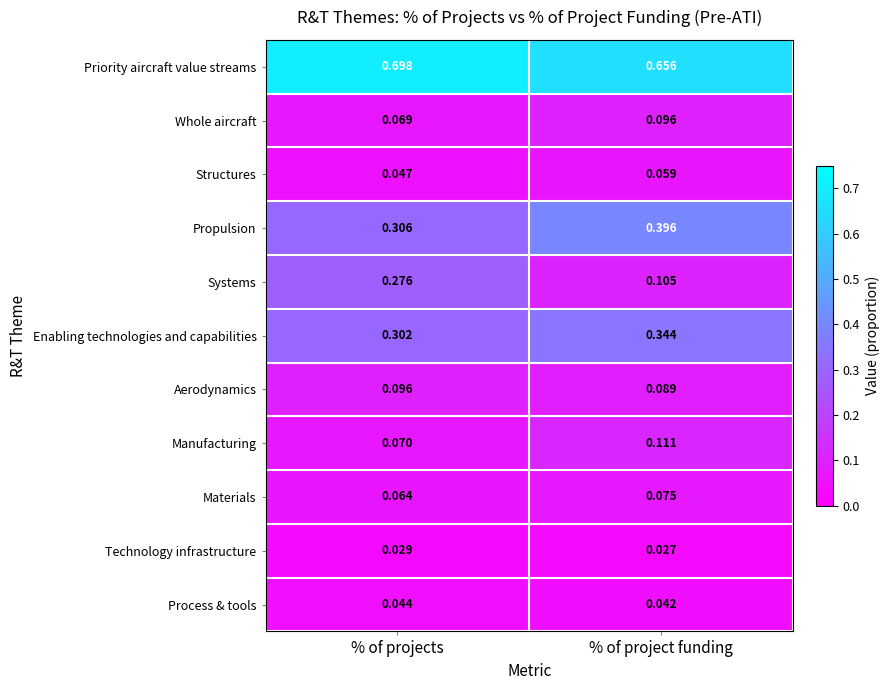

List the labels in order of Technology infrastructure value, smallest first.

% of project funding, % of projects